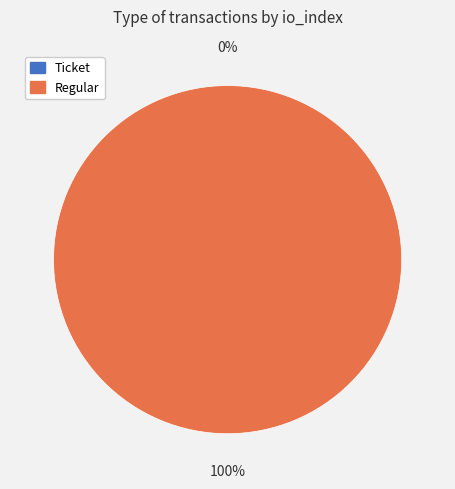

How many segments does this pie chart have?

2